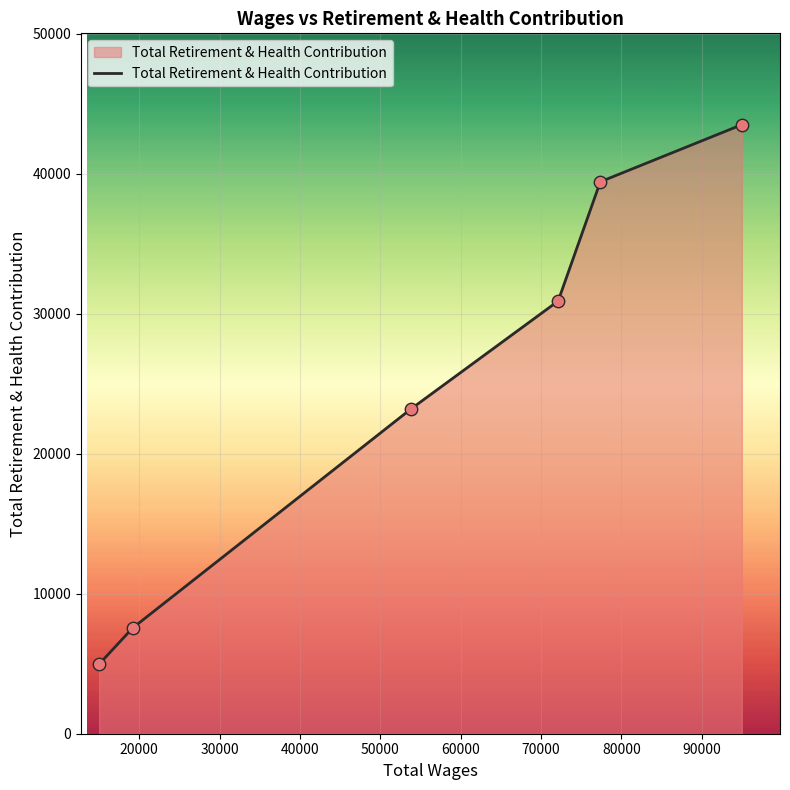

What is the average value?

24914